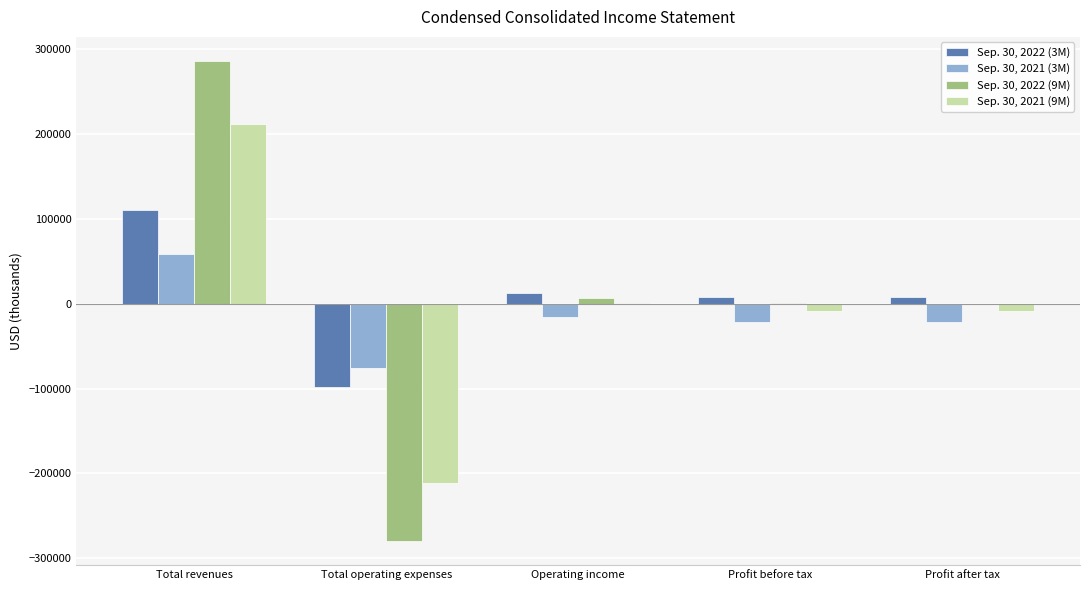

Is it true that Sep. 30, 2021 (3M) equals -20935 at Profit before tax?

True